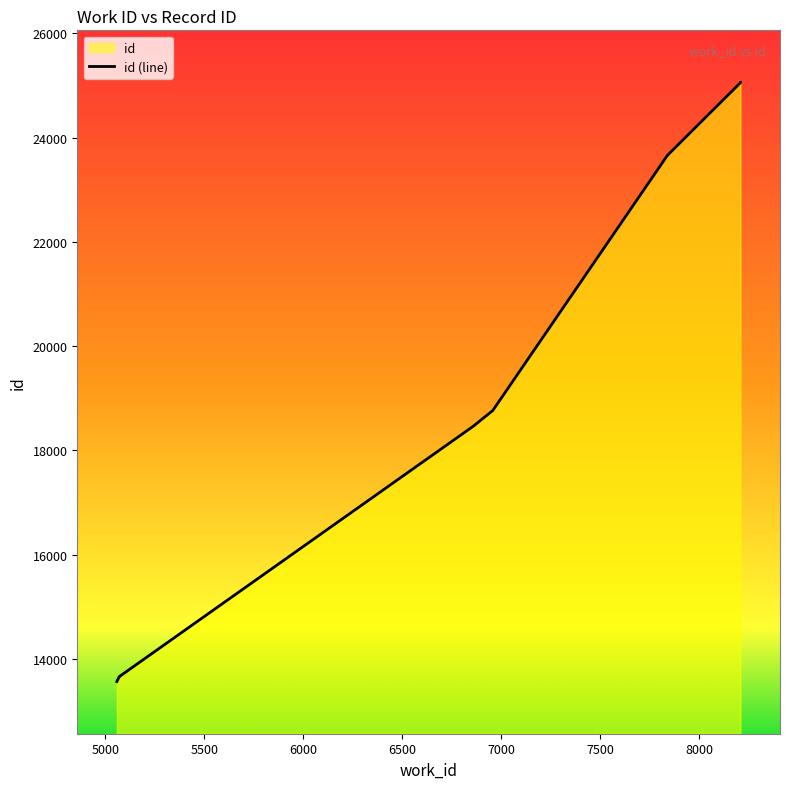

What is the minimum value shown in the chart?

13565